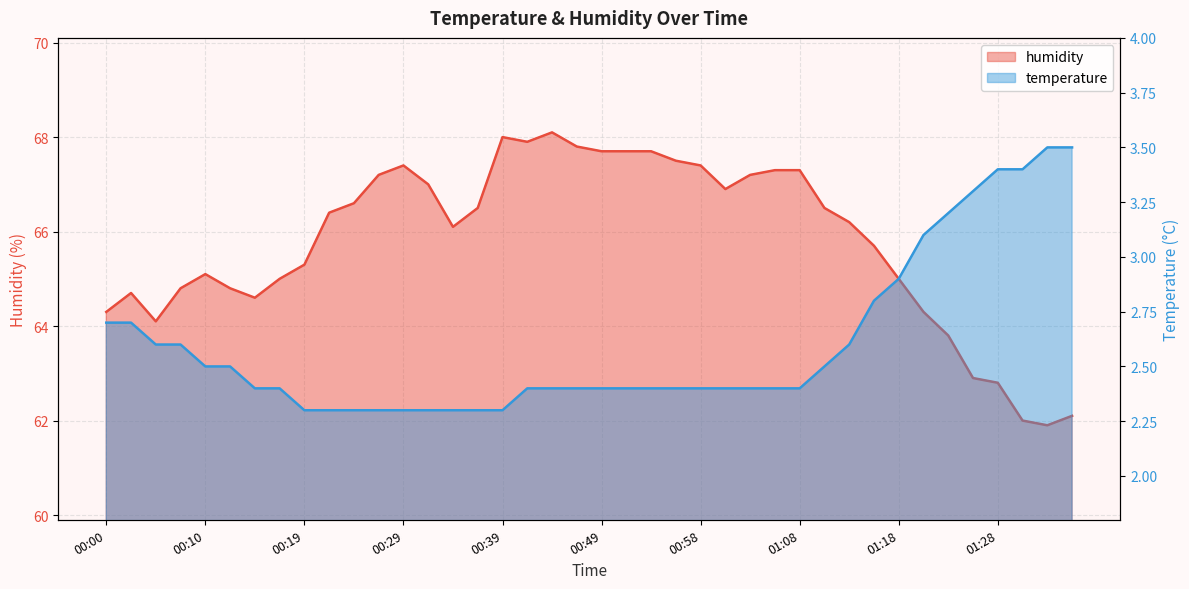

What is the total value across all series at 01:06?

69.7